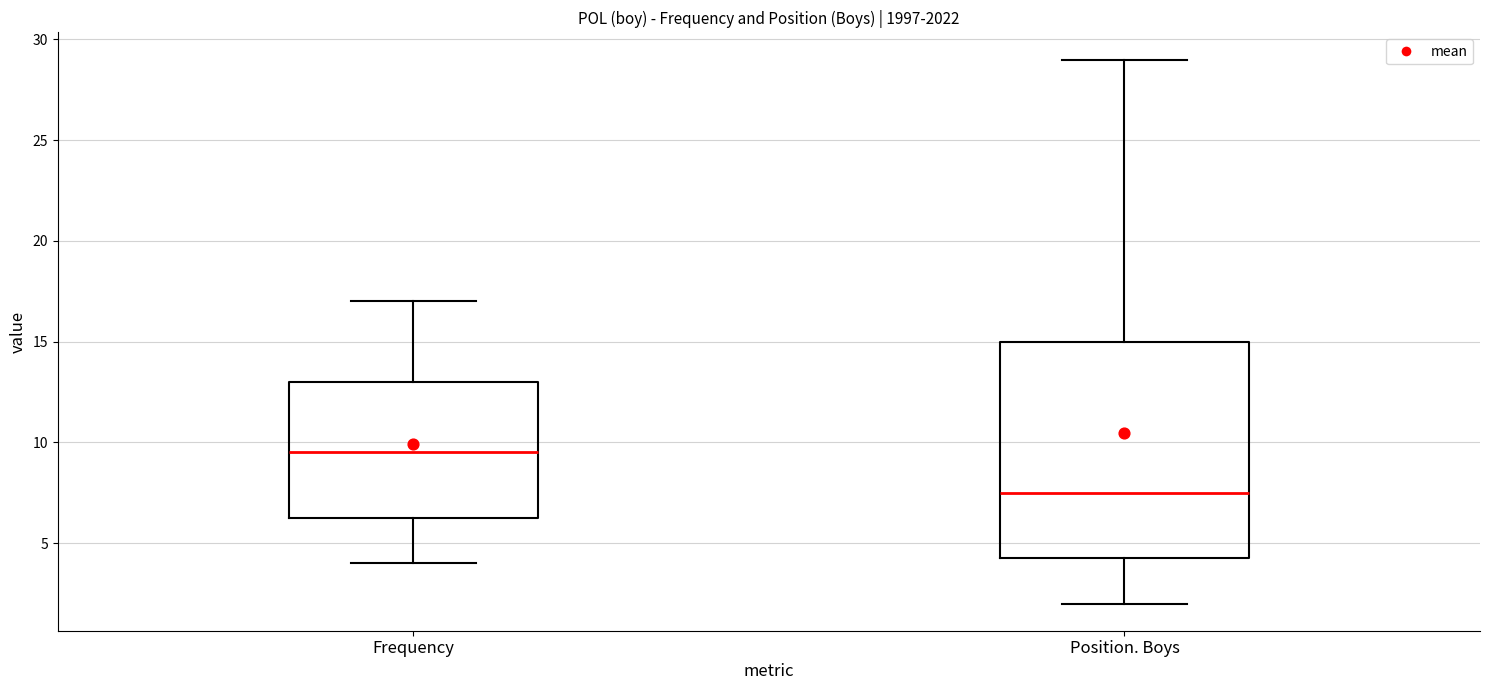

Where does the upper whisker of the box for Position. Boys end on the y-axis? The values are not printed on the chart, so give them approximately, as read against the axis.

29.0